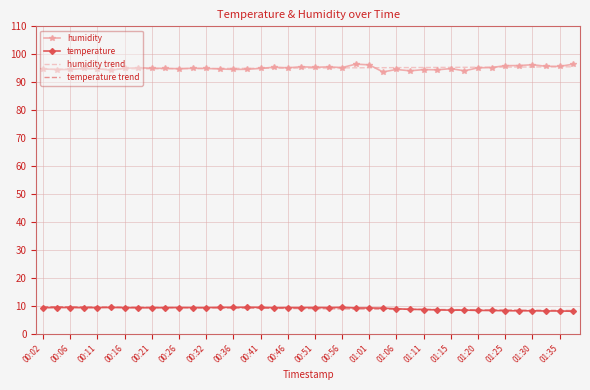

What is the lowest value of the humidity series?

93.7